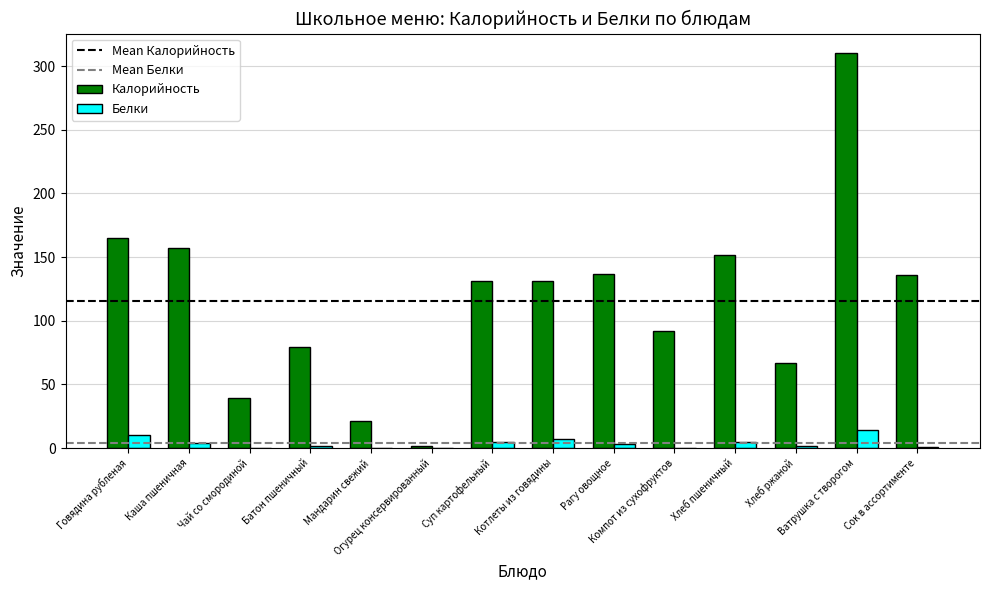

Read the Калорийность value at Сок в ассортименте.

136